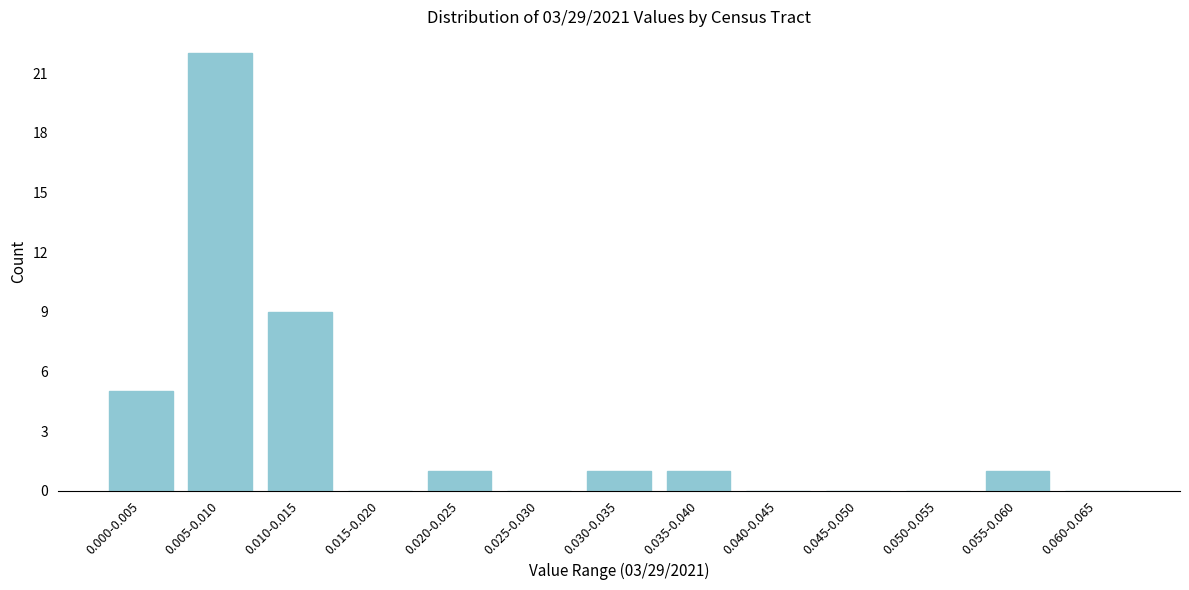

Reading left to right, what are all the values shown in this chart?

0.000-0.005=5	0.005-0.010=22	0.010-0.015=9	0.015-0.020=0	0.020-0.025=1	0.025-0.030=0	0.030-0.035=1	0.035-0.040=1	0.040-0.045=0	0.045-0.050=0	0.050-0.055=0	0.055-0.060=1	0.060-0.065=0